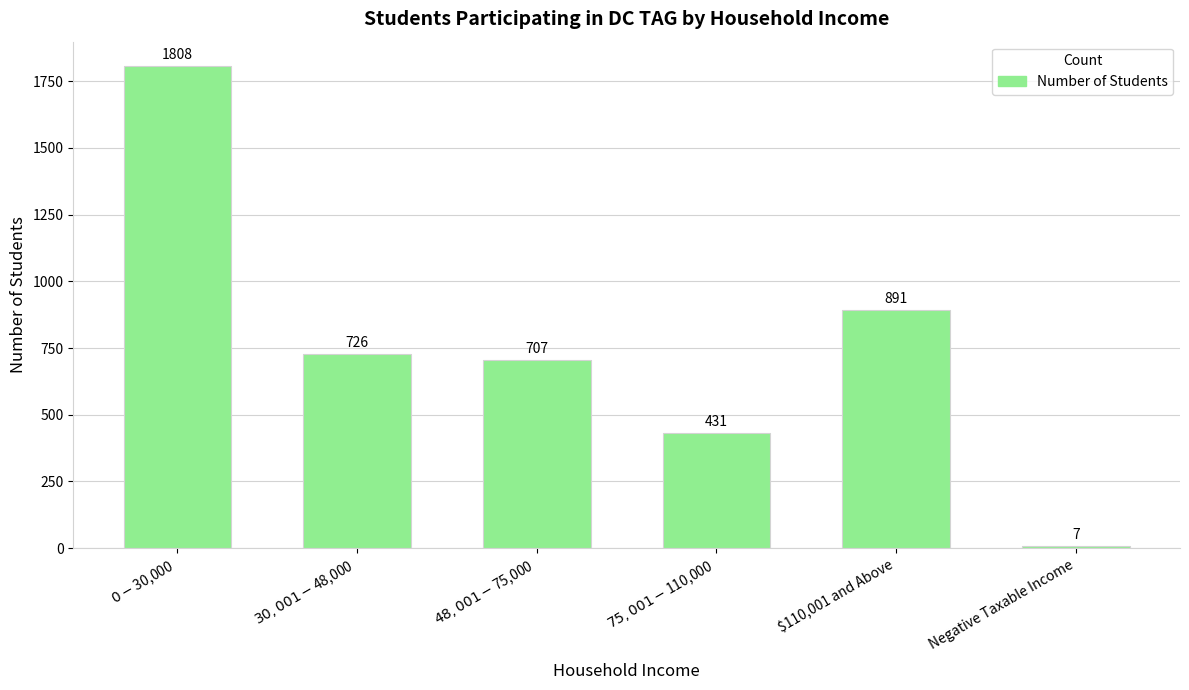

Reading left to right, transcribe all the data shown in this chart.

1808	726	707	431	891	7